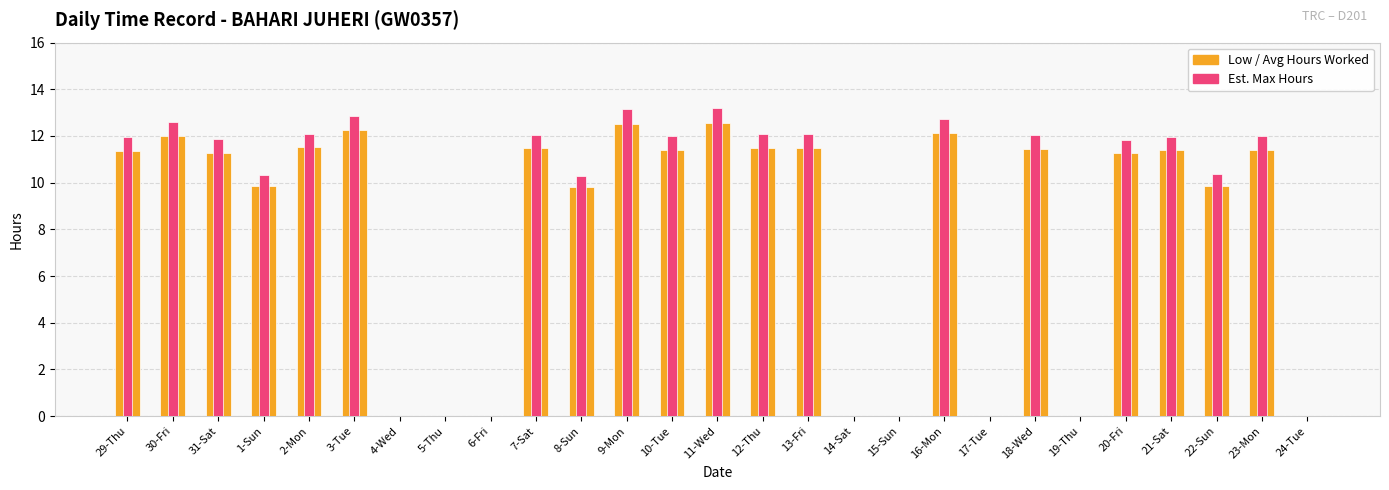

The Est. Max (Low × 1.05) series shows 0.0 at 5-Thu. True or false?

True